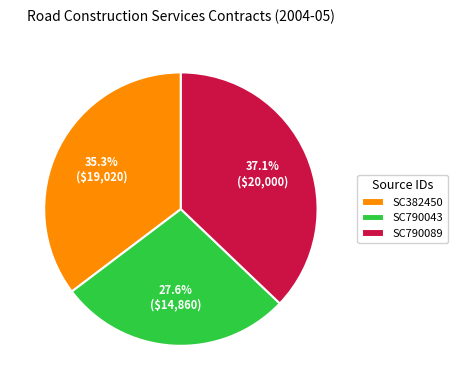

Is there any slice that represents more than half of the pie?

No